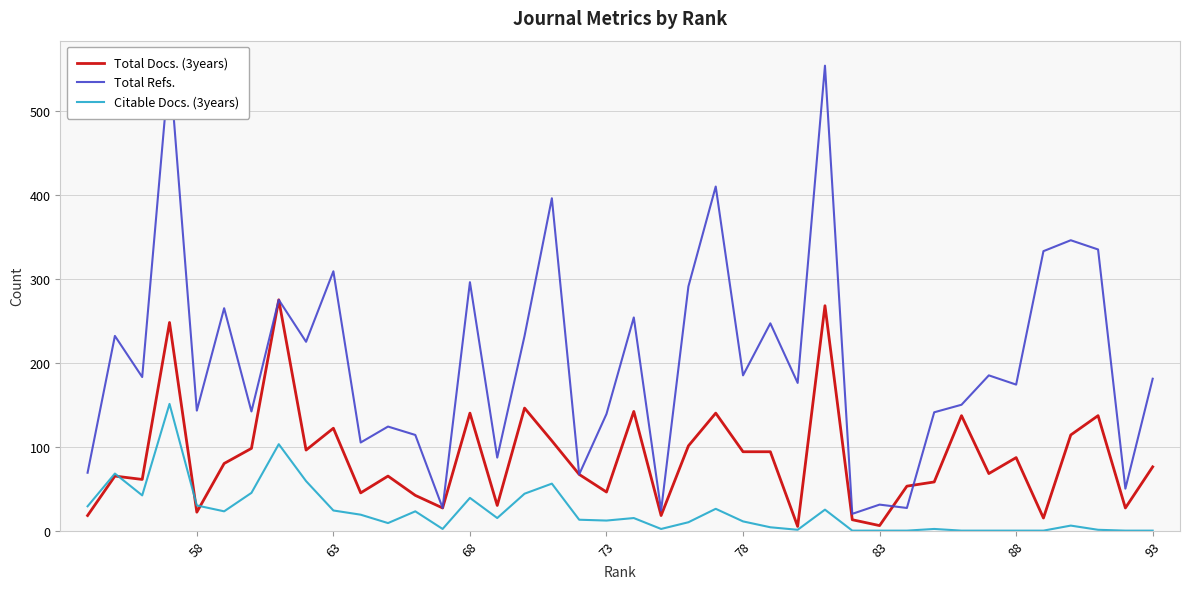

In Total Docs. (3years), how many points are higher than both neighbors (excluding endpoints)?

13